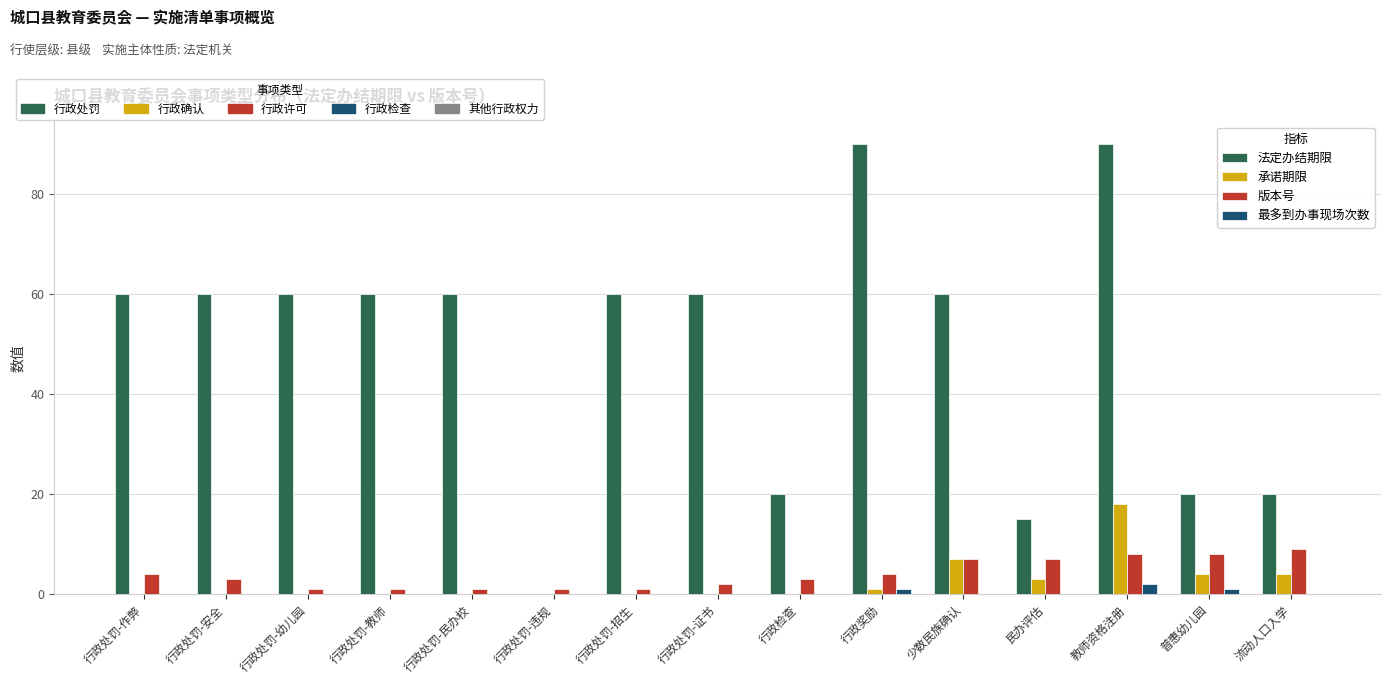

Which series has the largest total across all categories?

法定办结期限